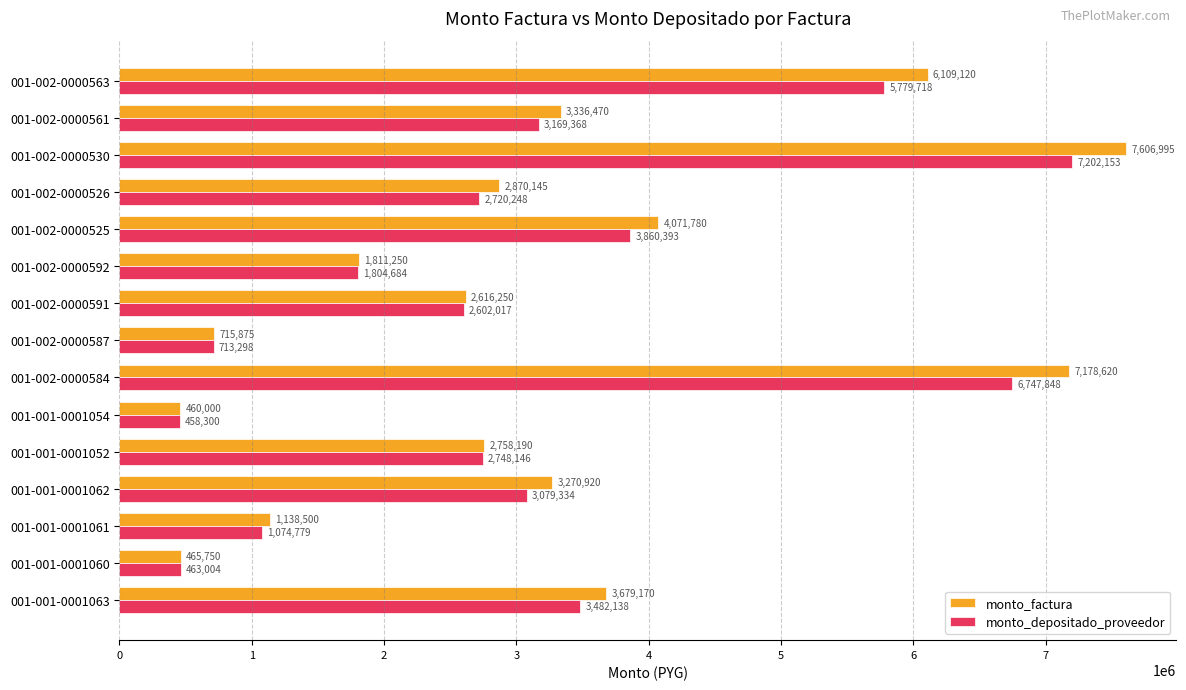

At 001-002-0000592, list the series in order from smallest to largest.

monto_depositado_proveedor, monto_factura